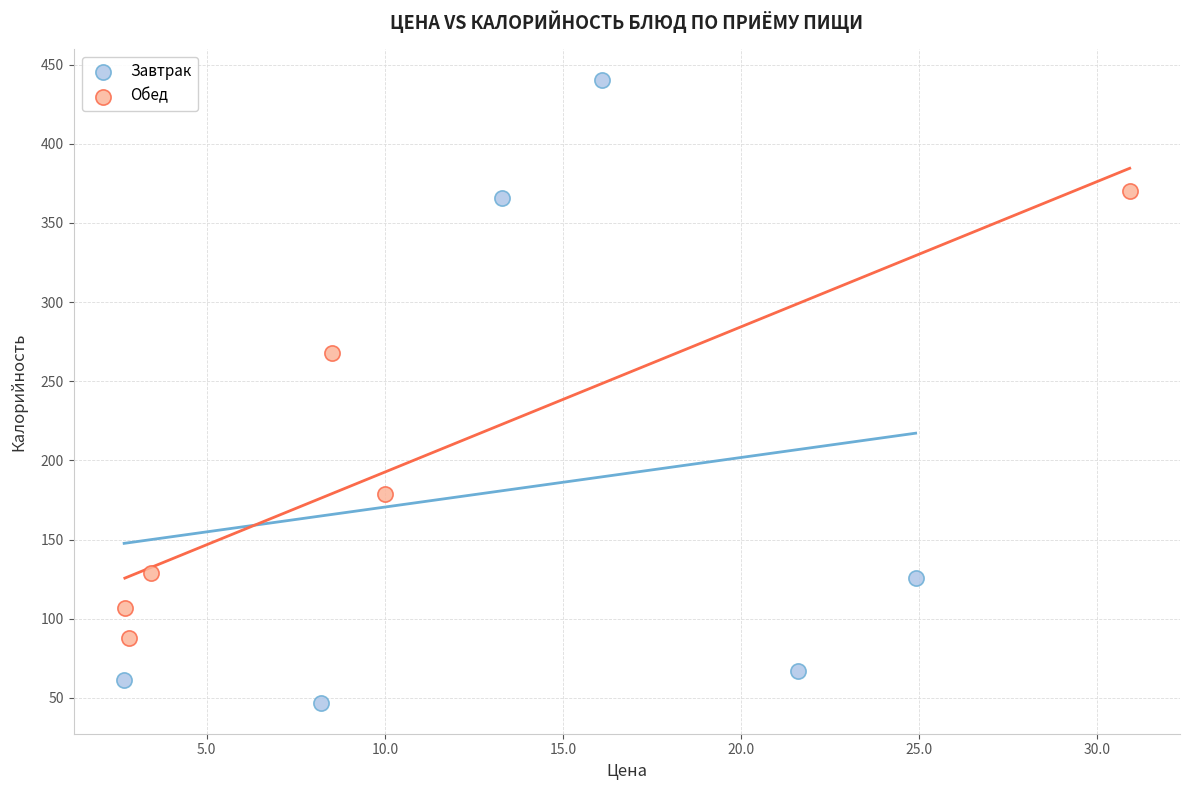

Which series has the widest spread of Y values?

Завтрак